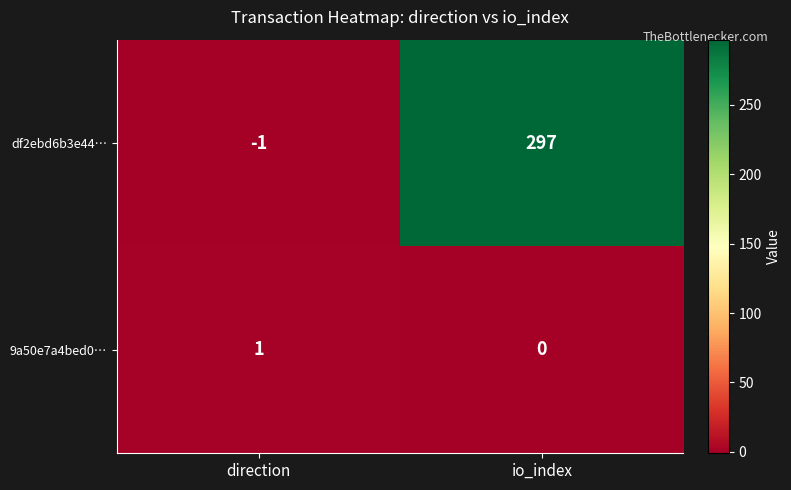

Which category has the lowest value across all series?

direction